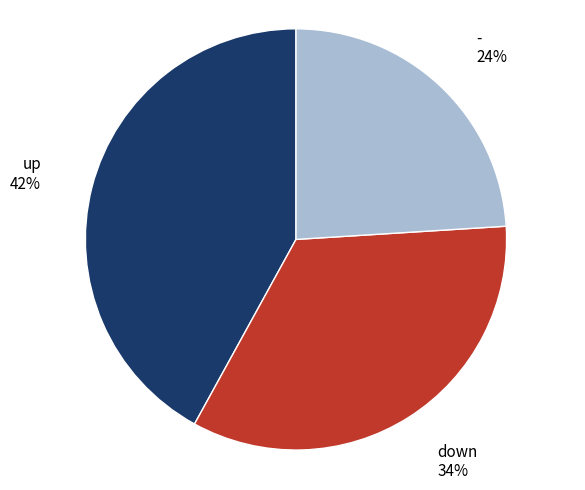

To the nearest percent, what is the difference between the largest and smallest slice percentages?

18%